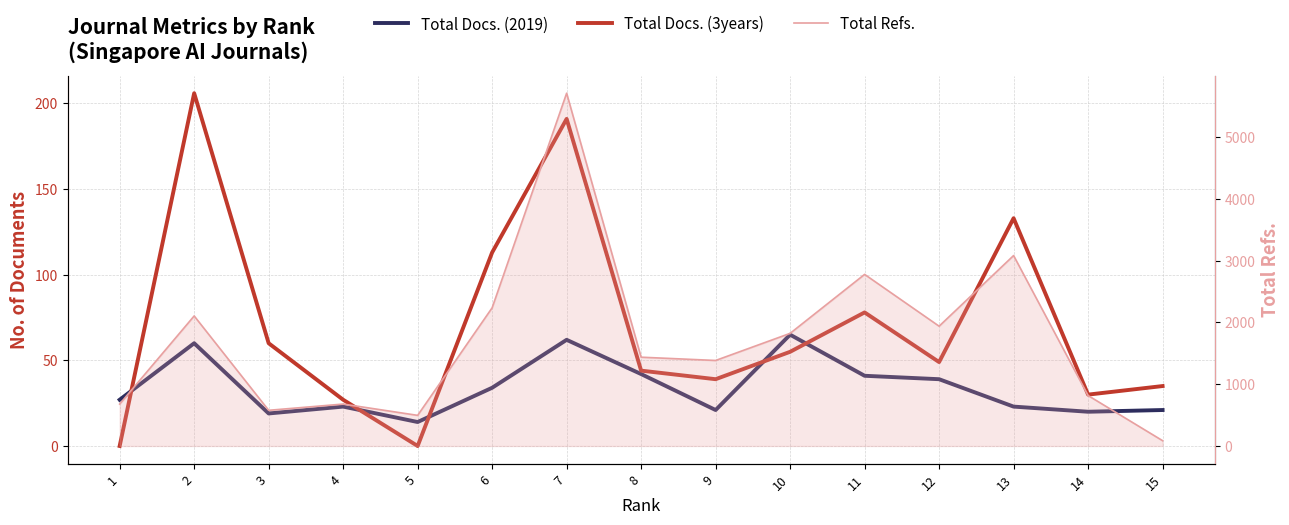

What is the difference between the highest and lowest values at 3?

559